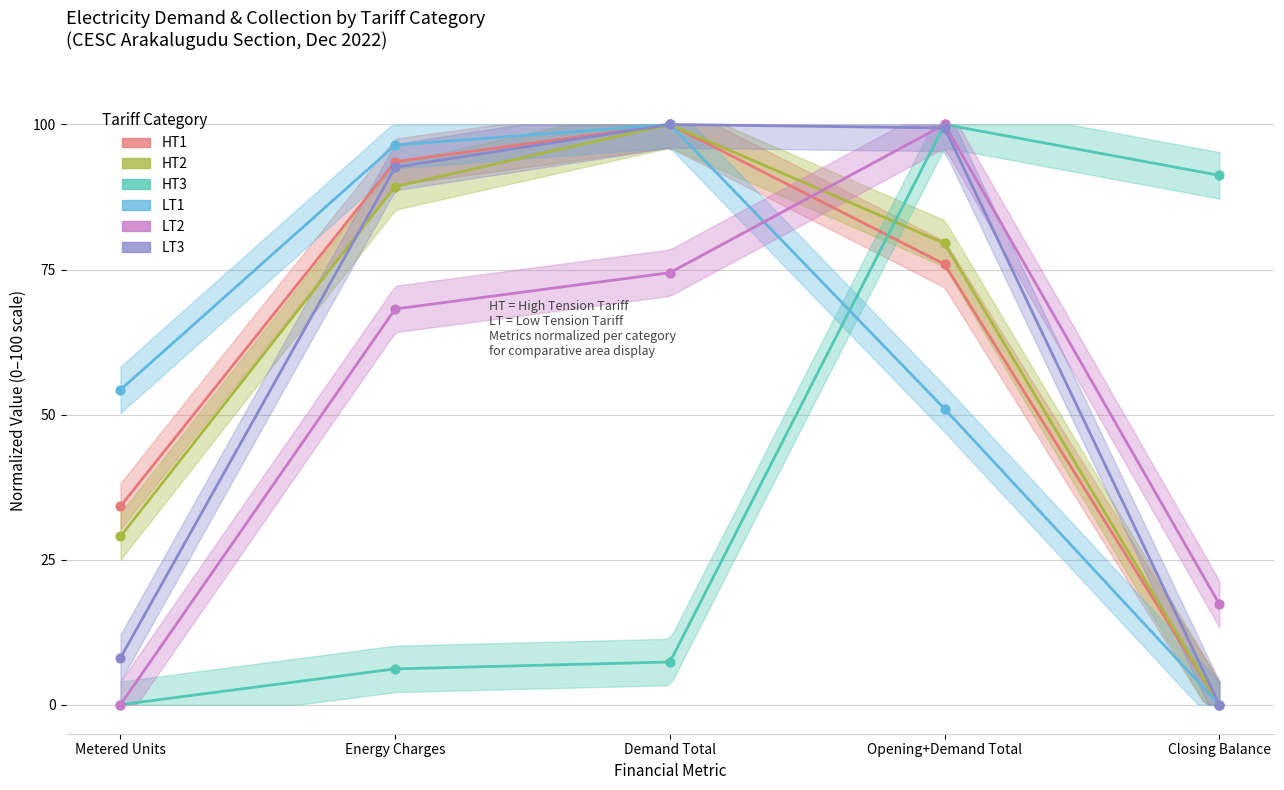

At which category is the sum across all series the highest?

Opening+Demand Total